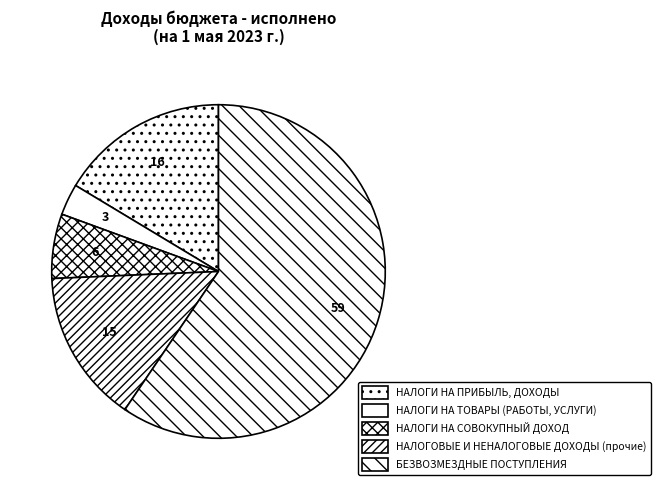

The НАЛОГИ НА СОВОКУПНЫЙ ДОХОД slice represents 6% of the pie. True or false?

True